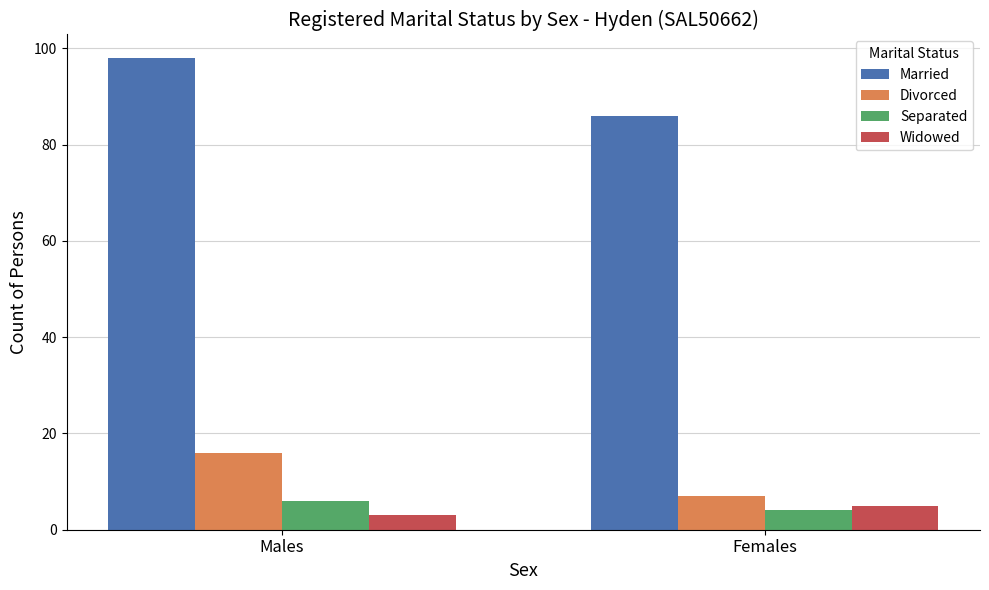

At how many categories does at least one series exceed 67?

2